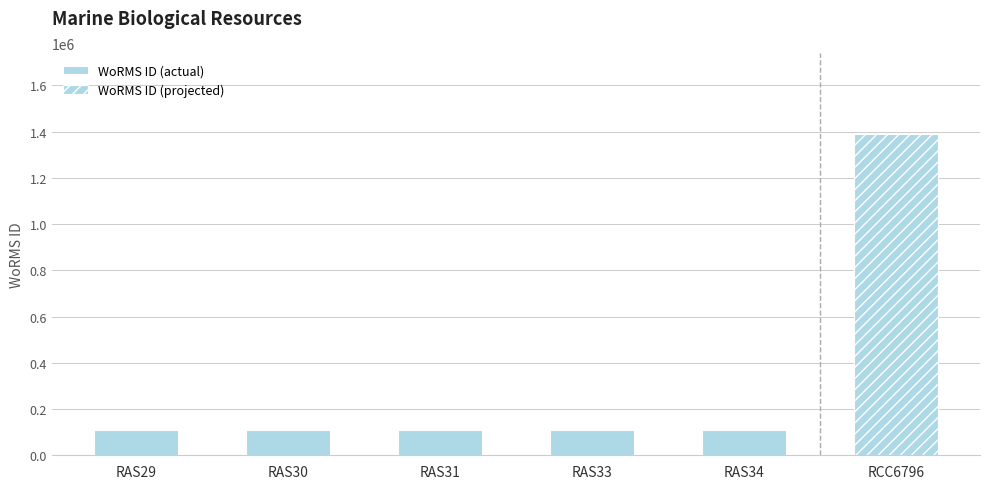

What is the change in value from RAS30 to RAS31?

-444